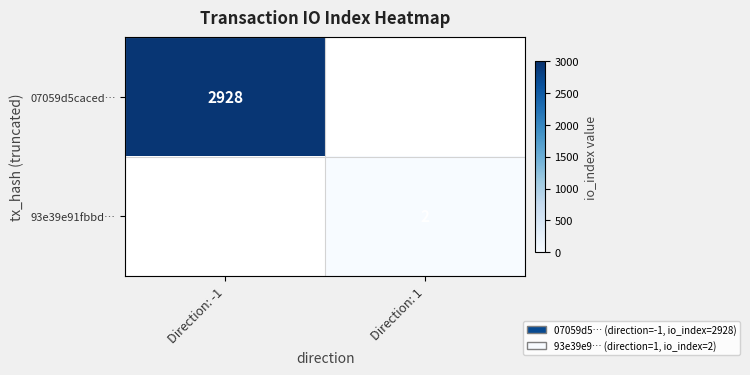

The value of 07059d5caced… at Direction: -1 is 1255. True or false?

False